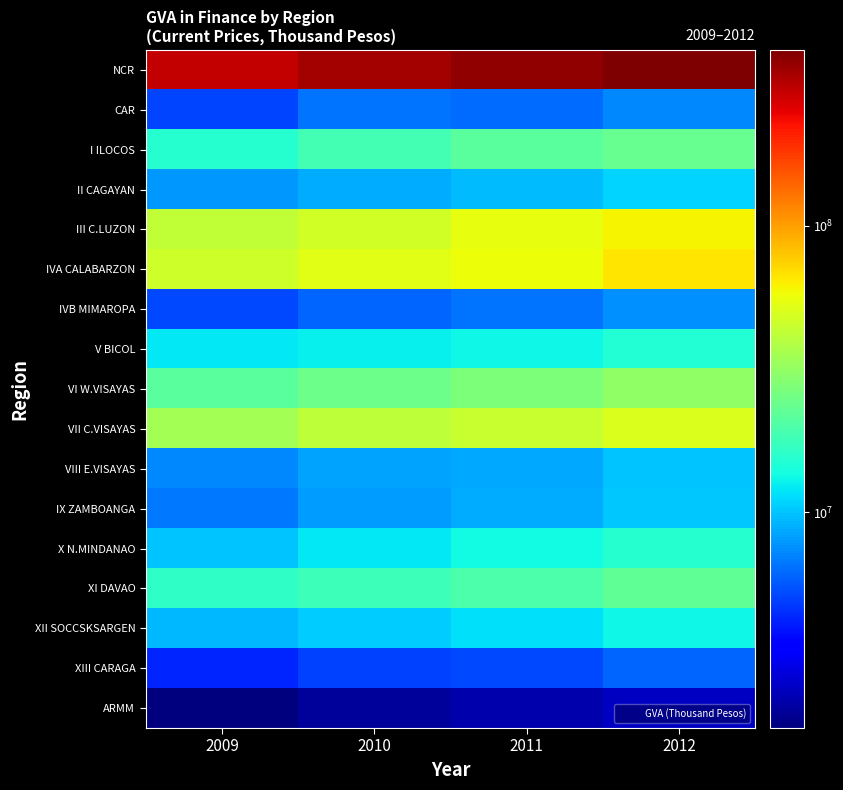

Is the value of IVA CALABARZON at 2010 greater than the value of XI DAVAO at 2012?

Yes